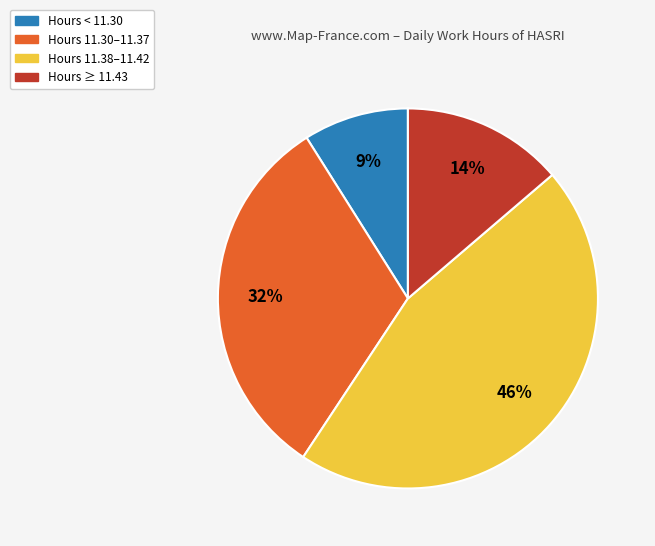

Does any single category account for the majority?

No